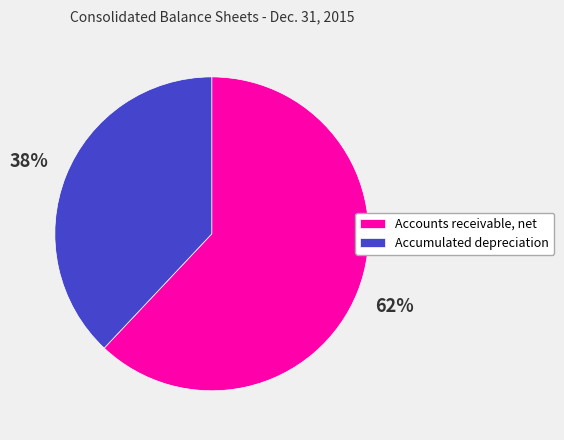

Which slice is the largest?

Accounts receivable, net